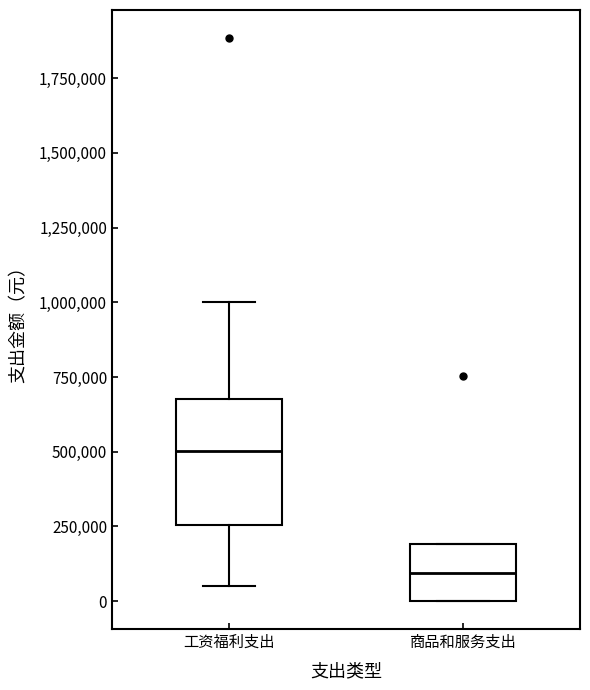

Which box's median line is the lowest?

商品和服务支出